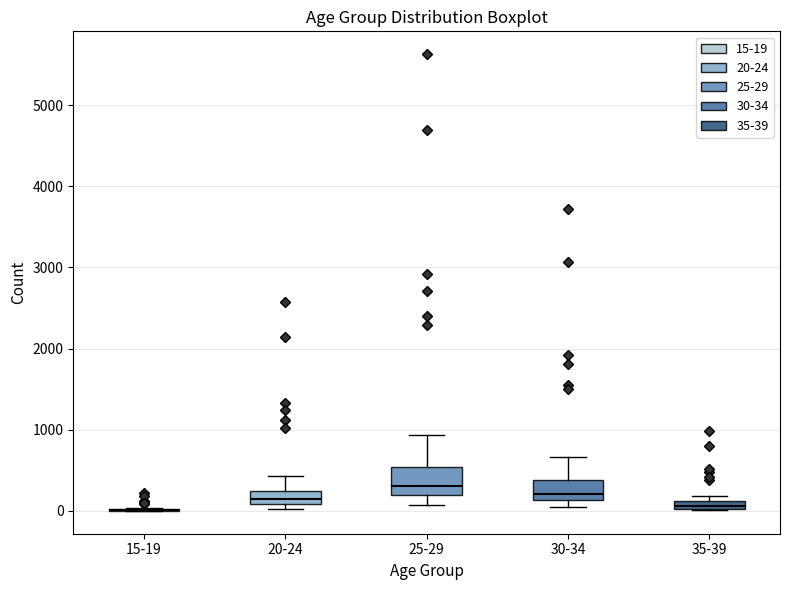

Where is the lower edge of the box for 35-39 on the y-axis? The values are not printed on the chart, so give them approximately, as read against the axis.

0